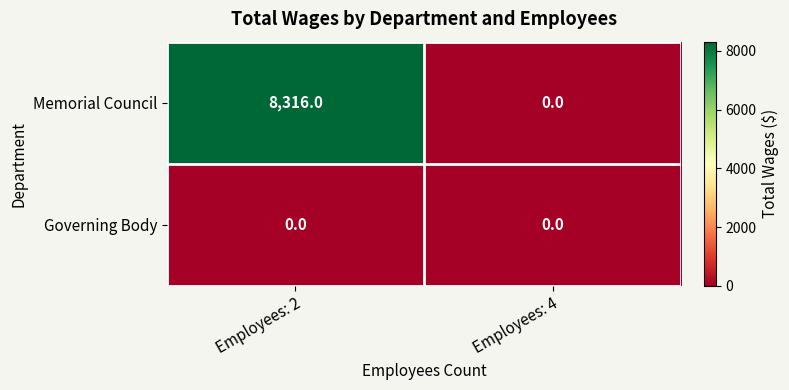

Reading left to right, list all the values displayed in this chart.

Memorial Council: Employees: 2=8316	Employees: 4=0
Governing Body: Employees: 2=0	Employees: 4=0